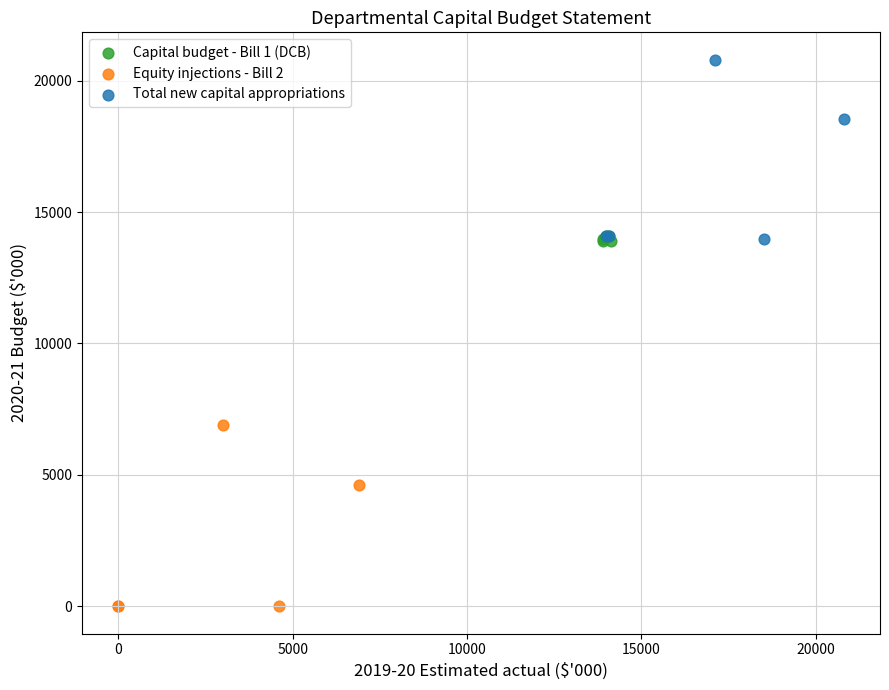

Which series reaches the minimum Y coordinate?

Equity injections - Bill 2